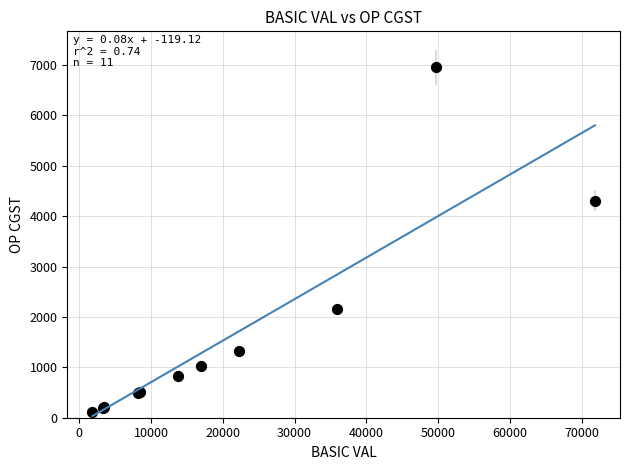

What Y value in the scatter plot is closest to 3534?

4309.9